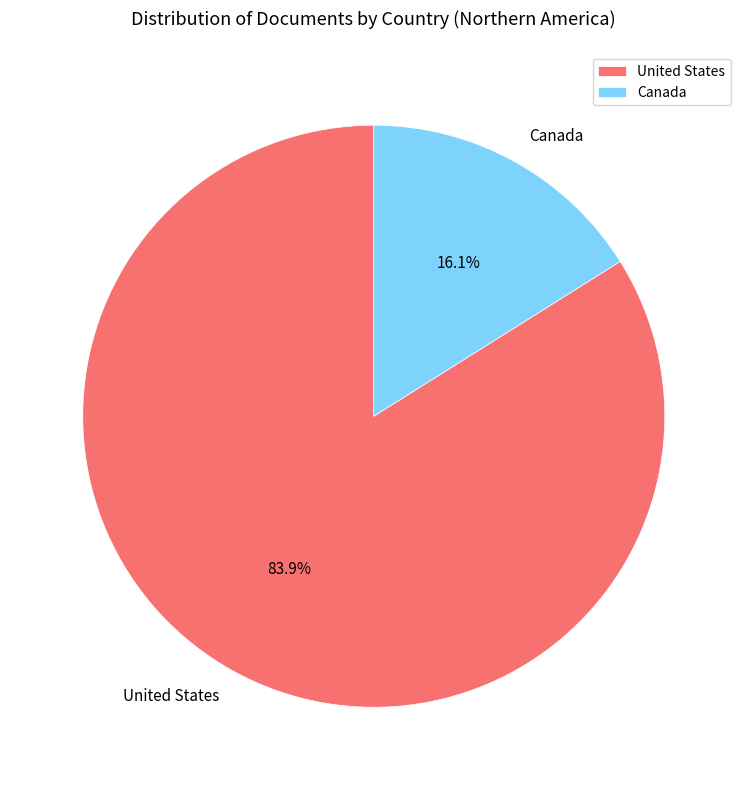

Rank the categories by value from lowest to highest.

Canada, United States